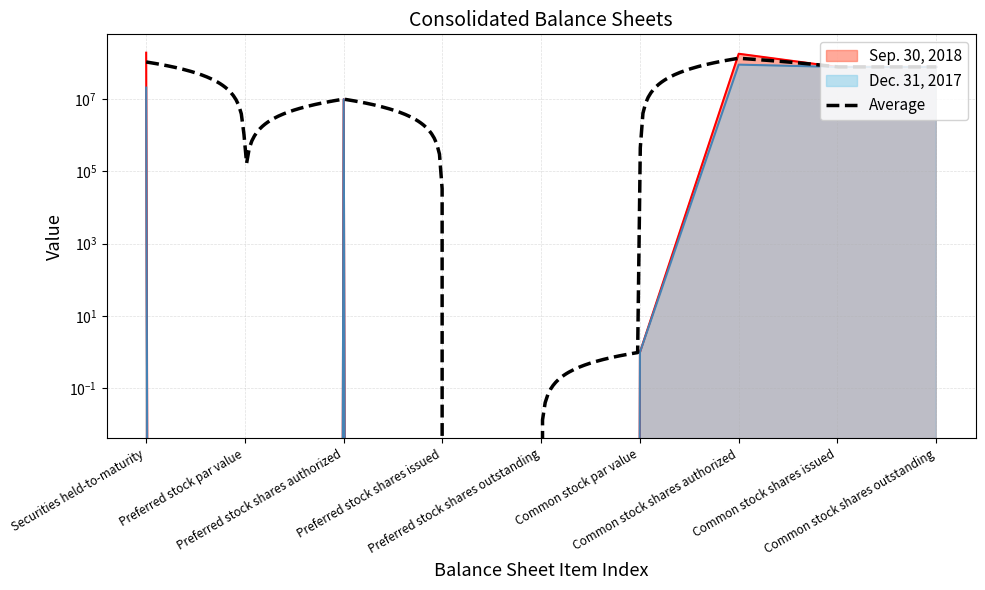

Which series has the largest total across all categories?

Sep. 30, 2018